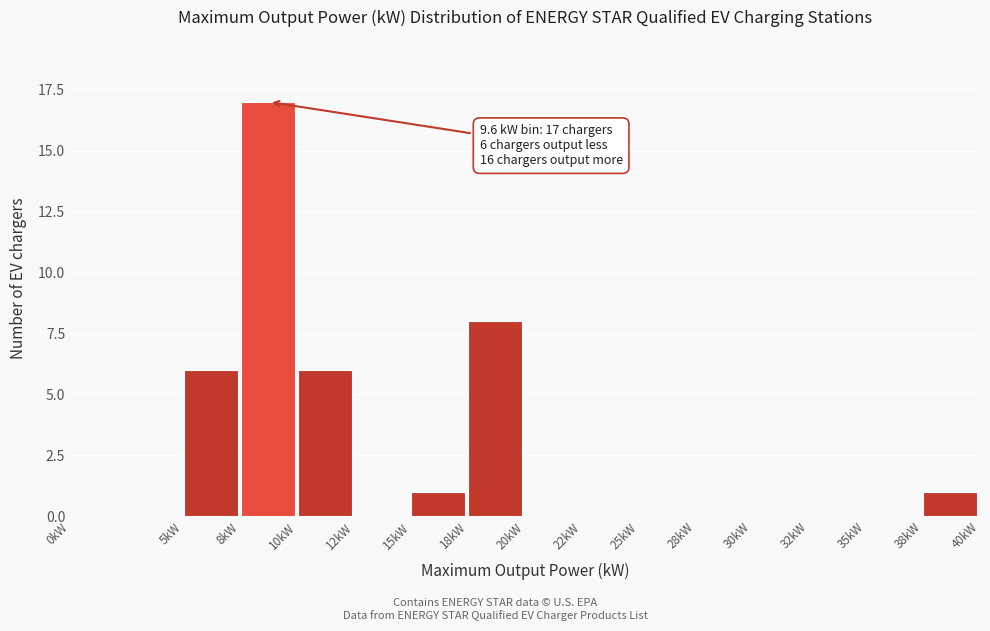

Reading right to left, what are all the values shown in this chart?

38kW=1	35kW=0	32kW=0	30kW=0	28kW=0	25kW=0	22kW=0	20kW=0	18kW=8	15kW=1	12kW=0	10kW=6	8kW=17	5kW=6	0kW=0